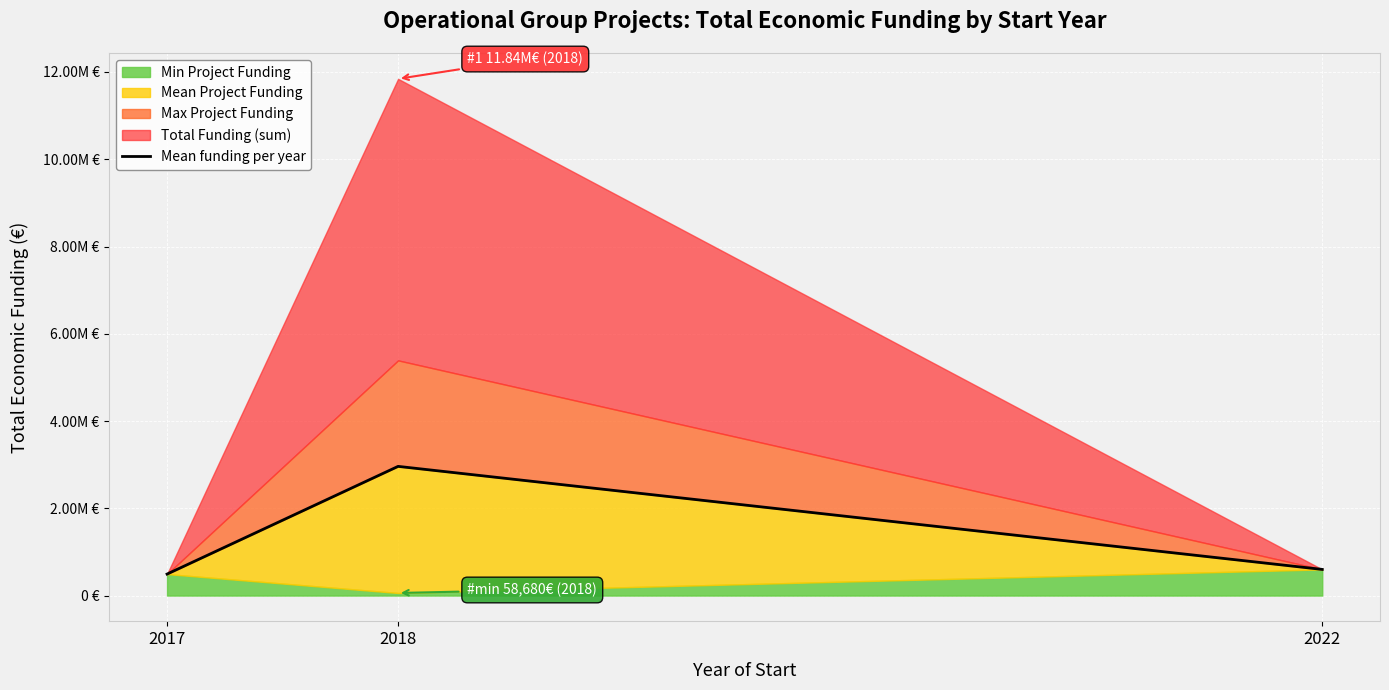

How many values exceed 599022?

1